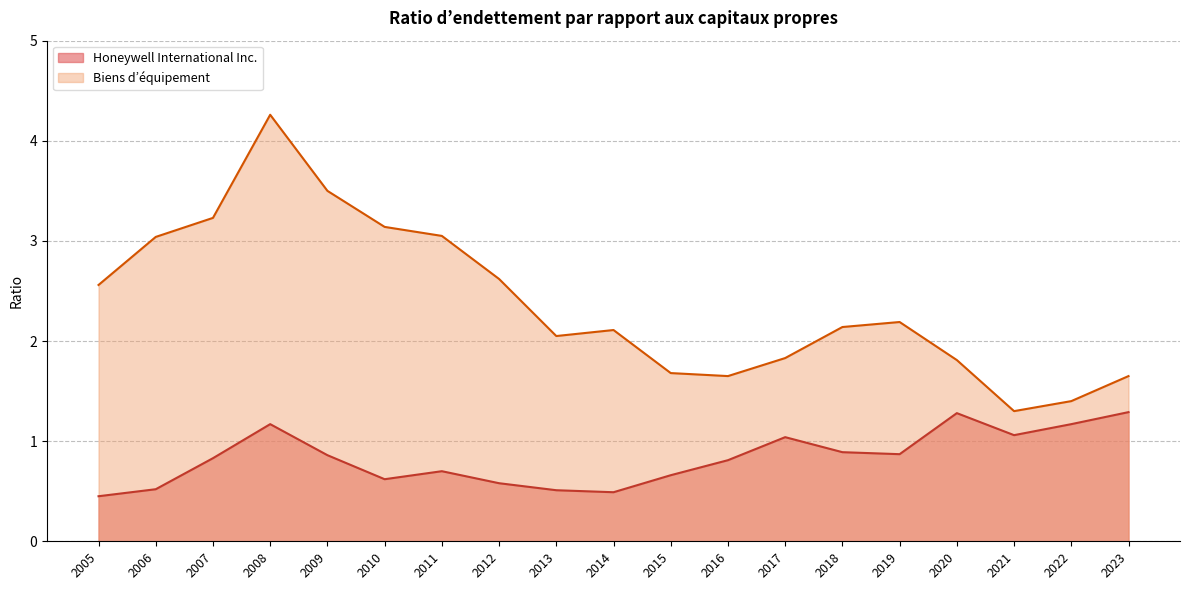

Is the value of Honeywell International Inc. at 2009 greater than the value of Biens d’équipement at 2017?

No